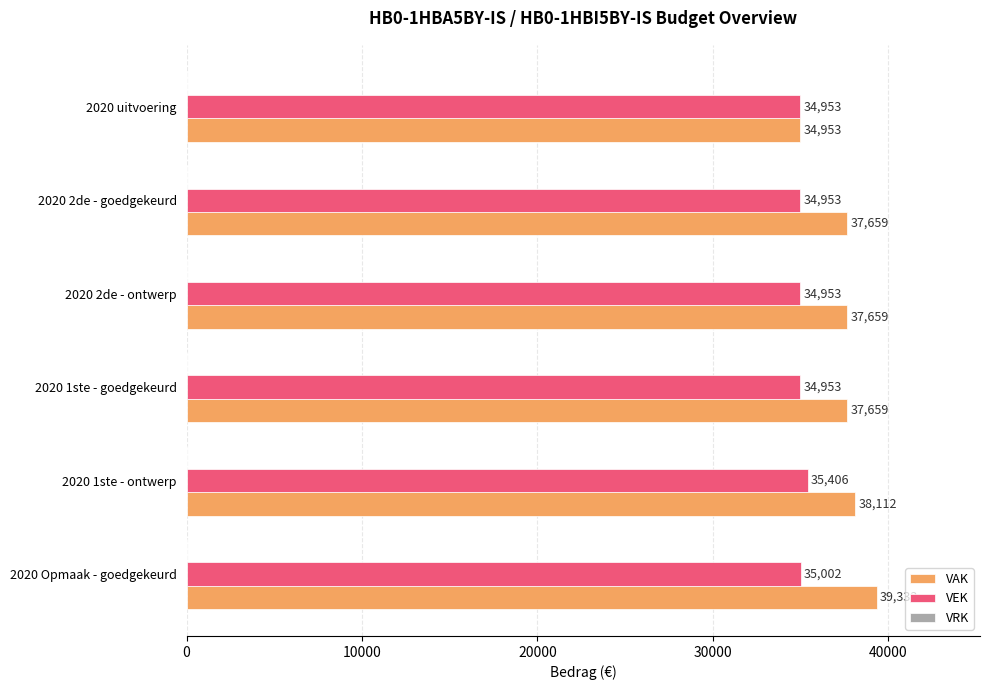

Is the value of VAK at 2020 2de - goedgekeurd greater than the value of VEK at 2020 2de - ontwerp?

Yes